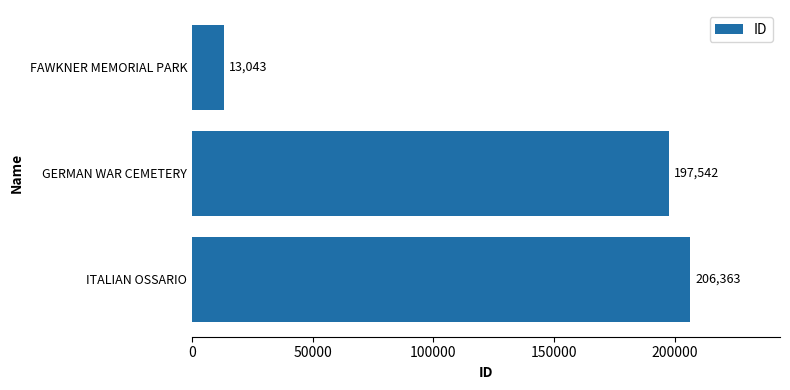

What is the change in value from GERMAN WAR CEMETERY to ITALIAN OSSARIO?

+8821